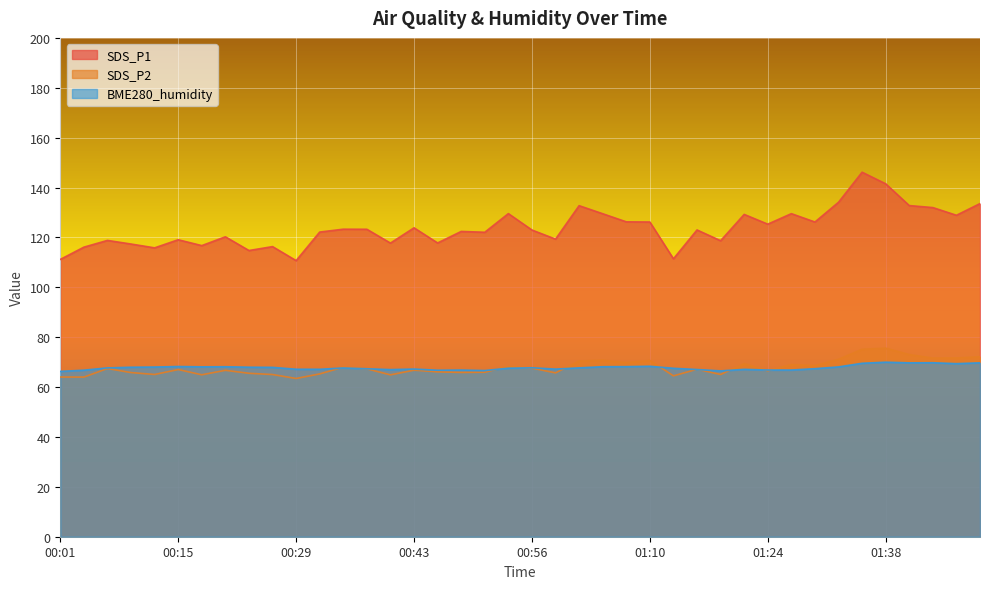

How many intersections are there between BME280_humidity and SDS_P2?

11